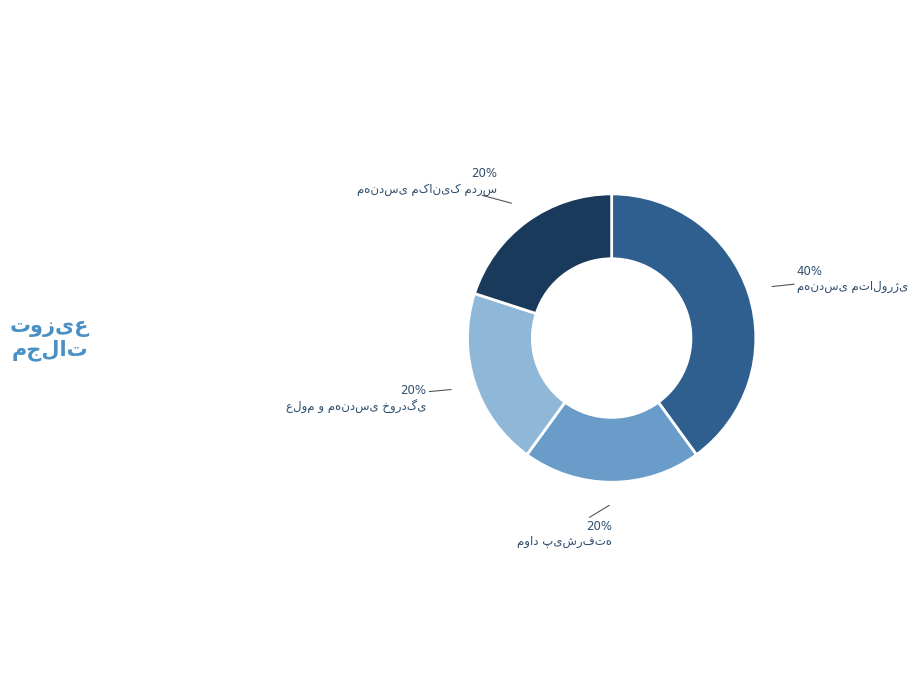

To the nearest percent, what is the difference between the largest and smallest slice percentages?

20%